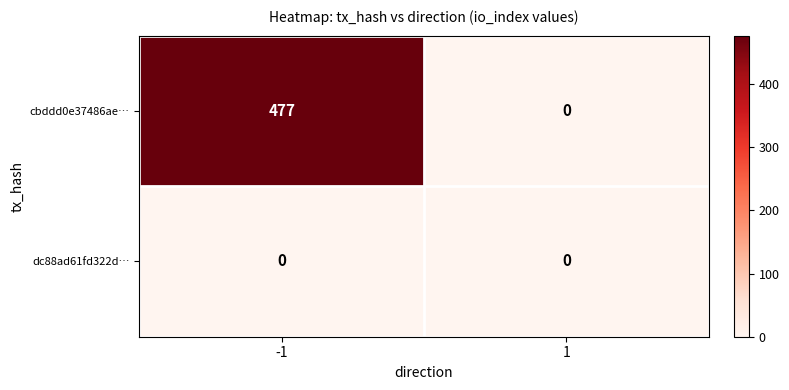

The dc88ad61fd322d… series shows 0 at -1. True or false?

True